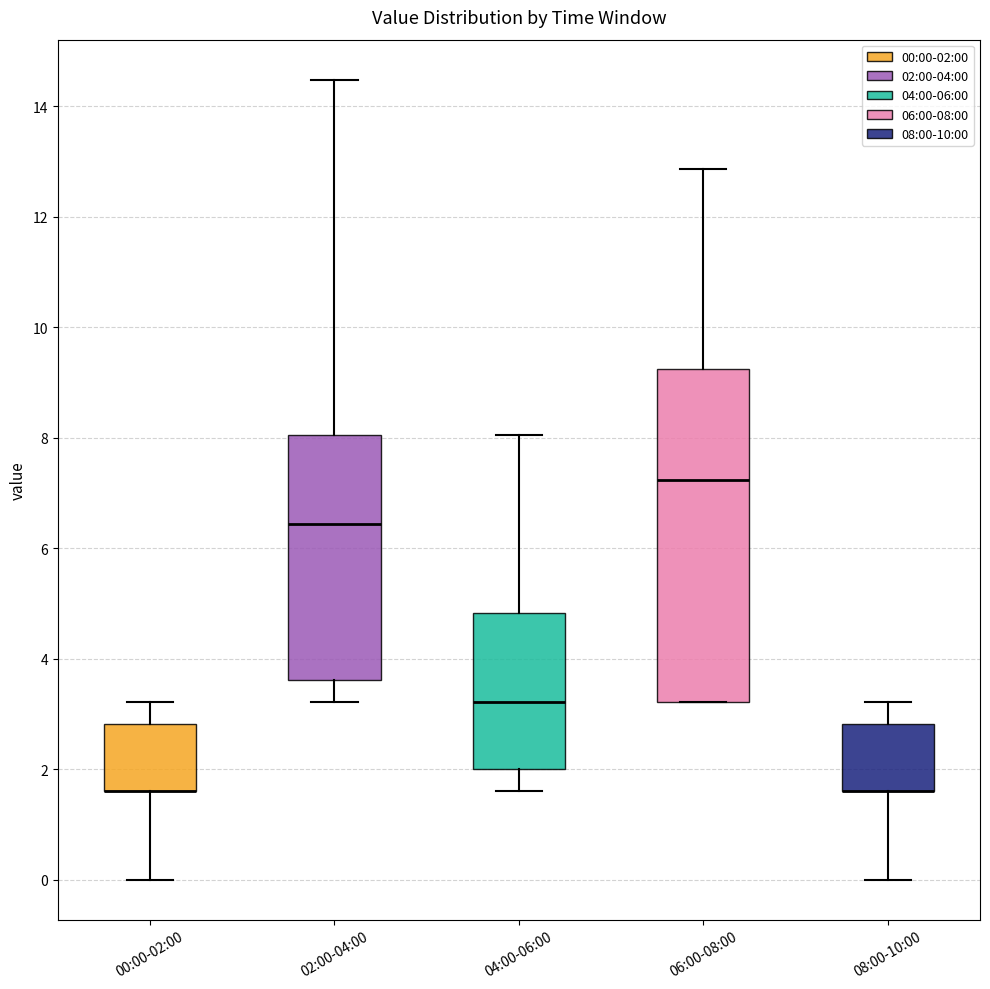

Comparing the boxes themselves (not the whiskers), which one is the tallest?

06:00-08:00